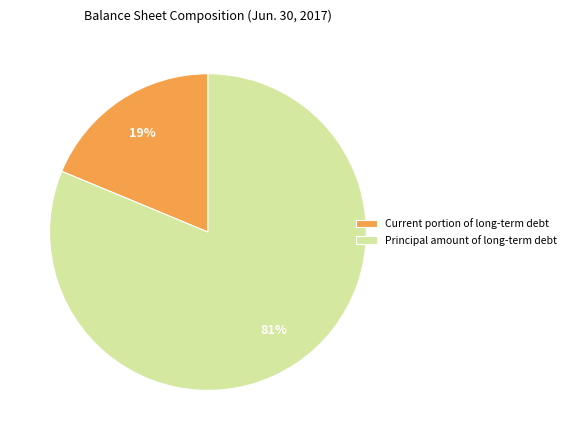

Is the sum of Principal amount of long-term debt and Current portion of long-term debt greater than half?

Yes